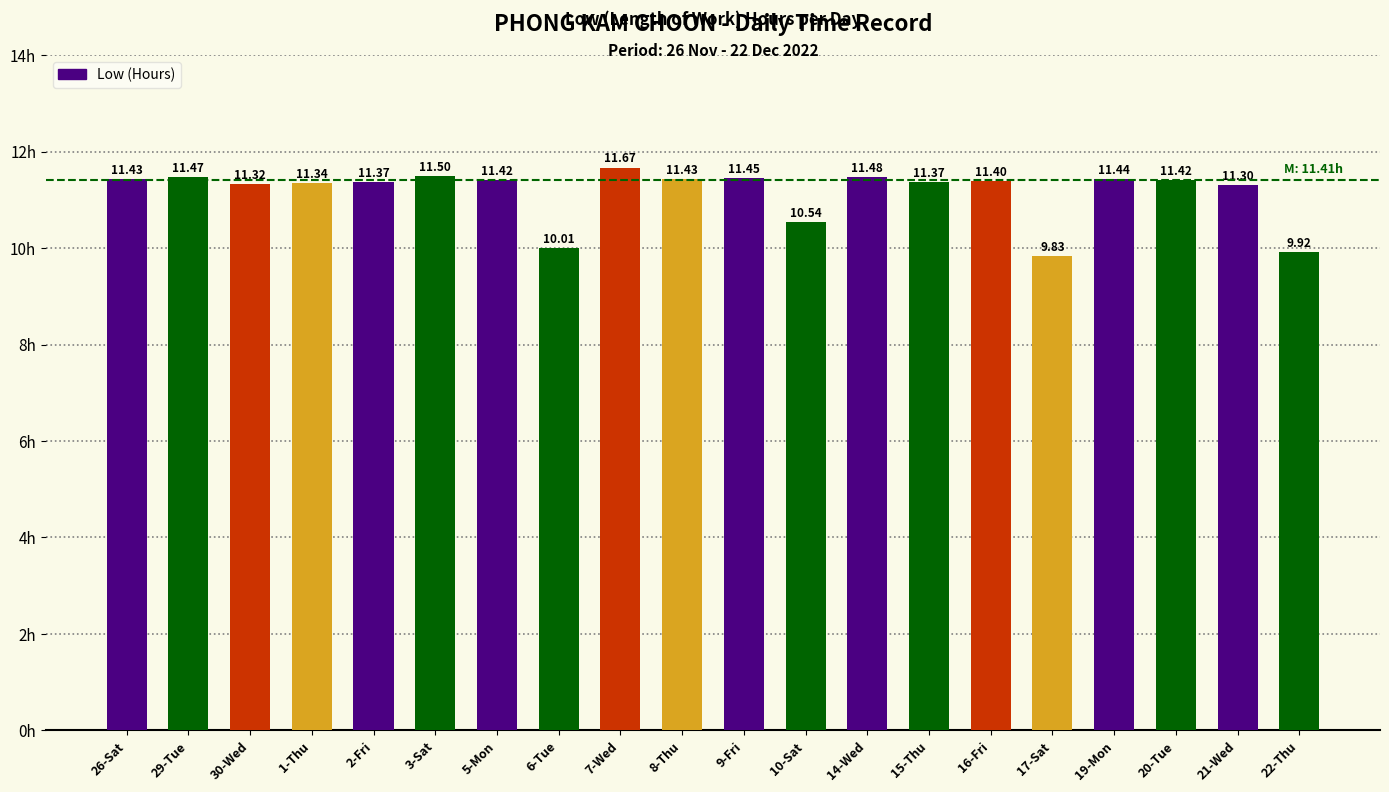

What is the sum of all values?

223.1